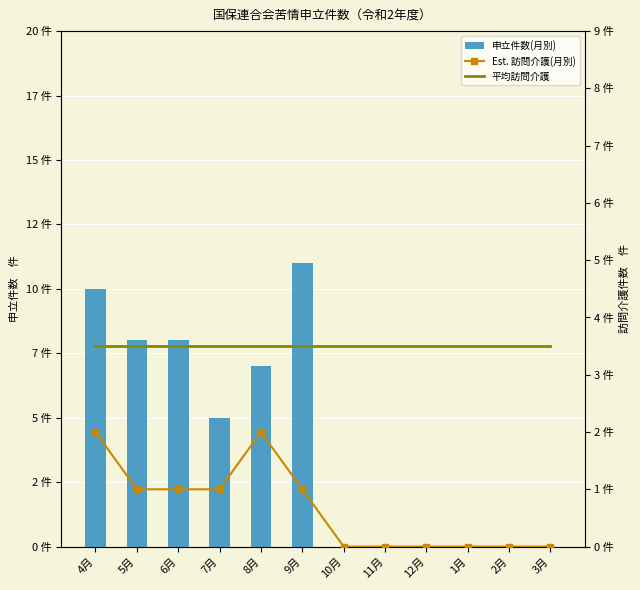

Between 12月 and 7月, which is larger?

7月